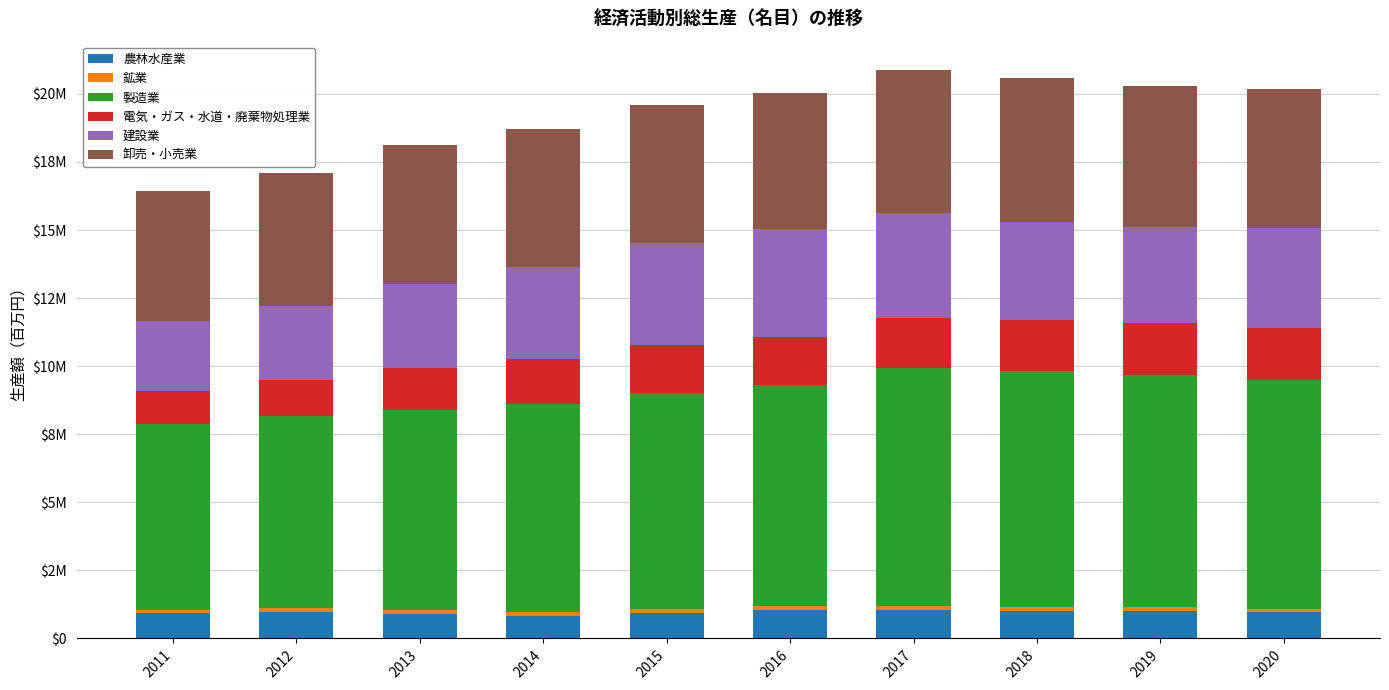

Are the bars horizontal?

No